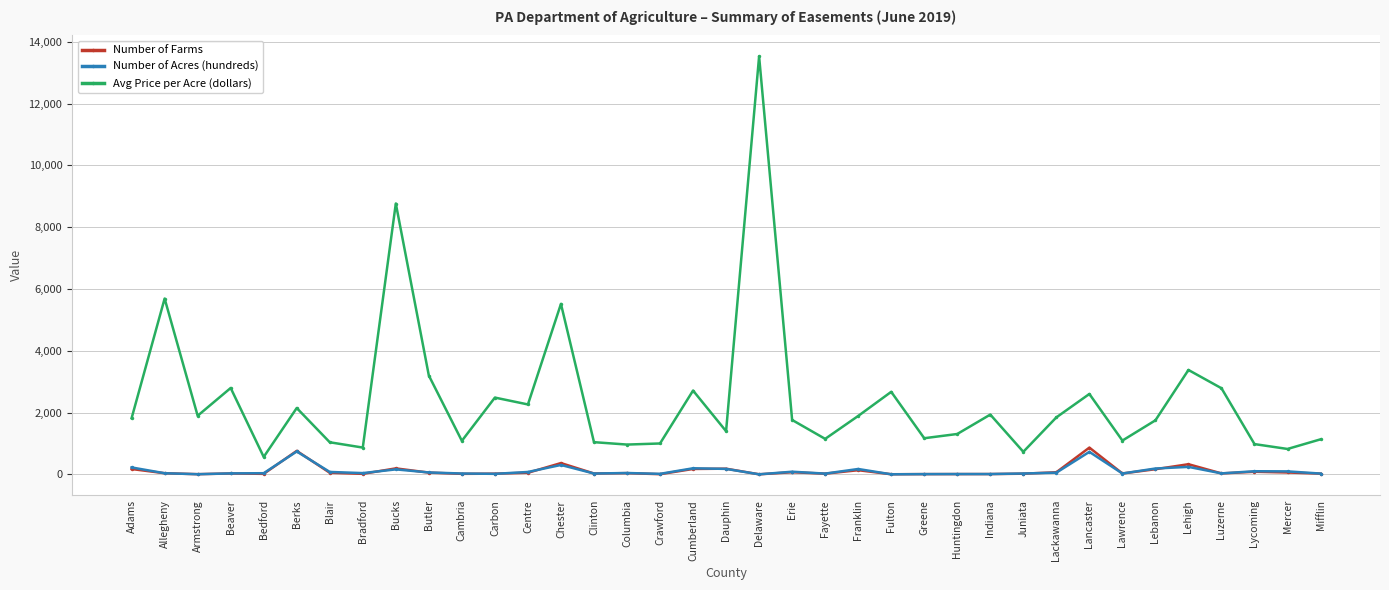

What are all the series names shown in the legend?

Number of Farms, Number of Acres (hundreds), Avg Price per Acre (dollars)